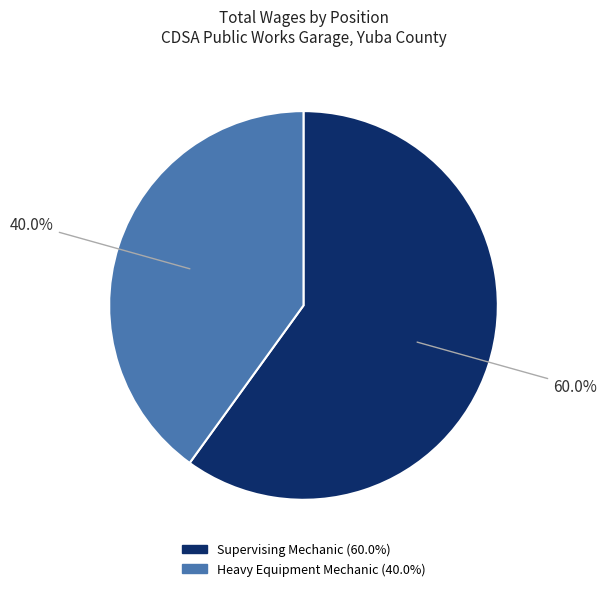

Rank the categories by value from lowest to highest.

Heavy Equipment Mechanic, Supervising Mechanic